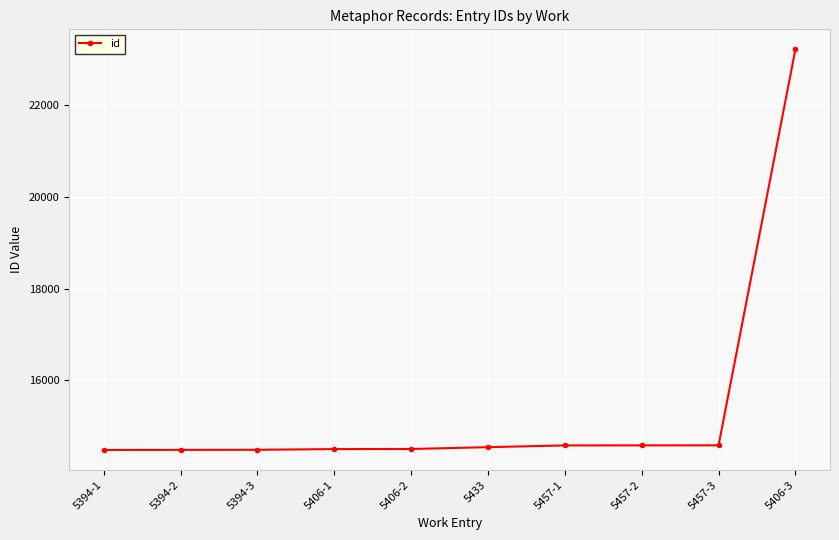

What is the label of the 2nd point from the left?

5394-2